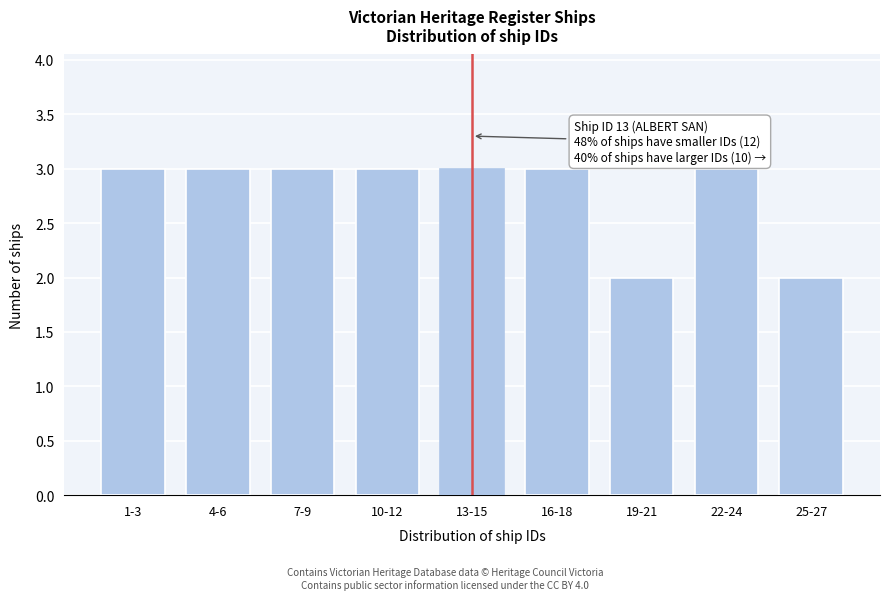

Reading left to right, transcribe all the data shown in this chart.

1-3=3	4-6=3	7-9=3	10-12=3	13-15=3	16-18=3	19-21=2	22-24=3	25-27=2